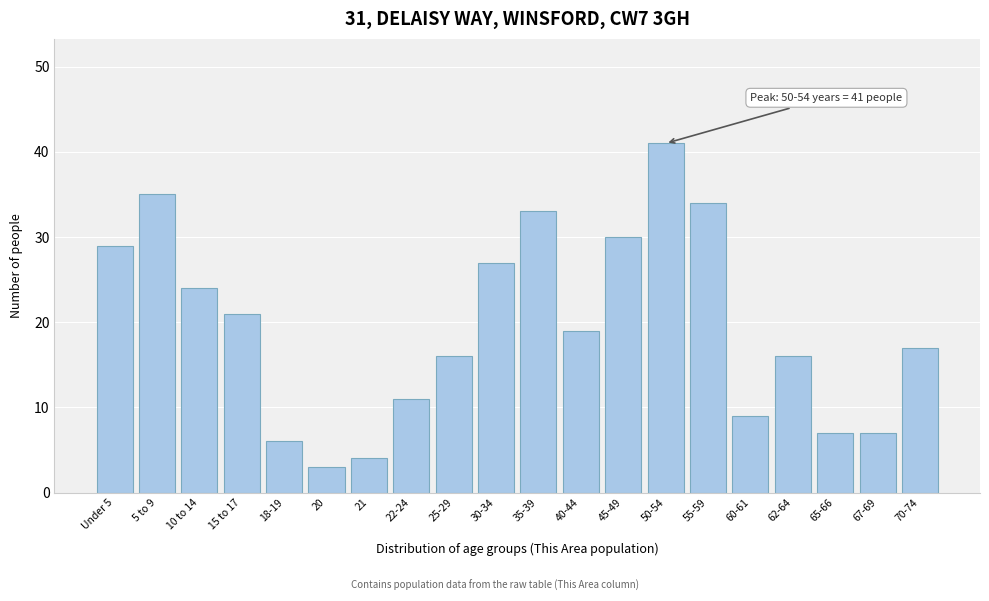

Reading left to right, what are all the values shown in this chart?

Under 5=29	5 to 9=35	10 to 14=24	15 to 17=21	18-19=6	20=3	21=4	22-24=11	25-29=16	30-34=27	35-39=33	40-44=19	45-49=30	50-54=41	55-59=34	60-61=9	62-64=16	65-66=7	67-69=7	70-74=17